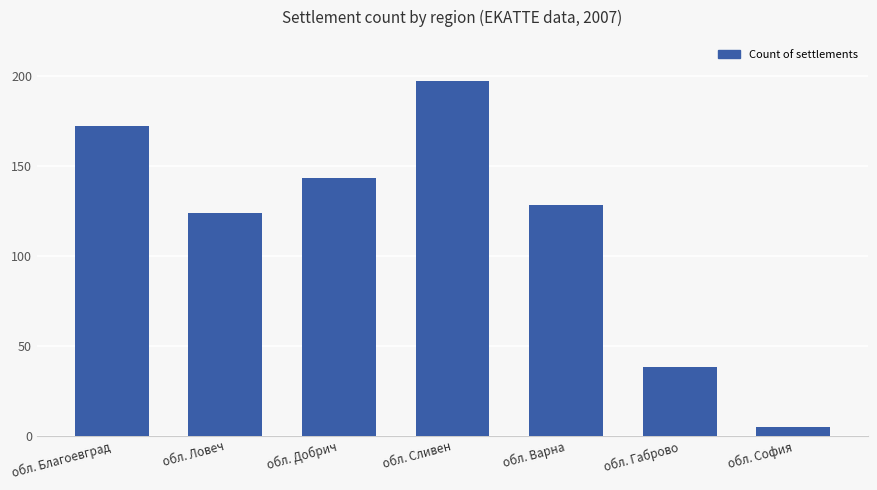

What is the value of the 7th bar from the left?

5